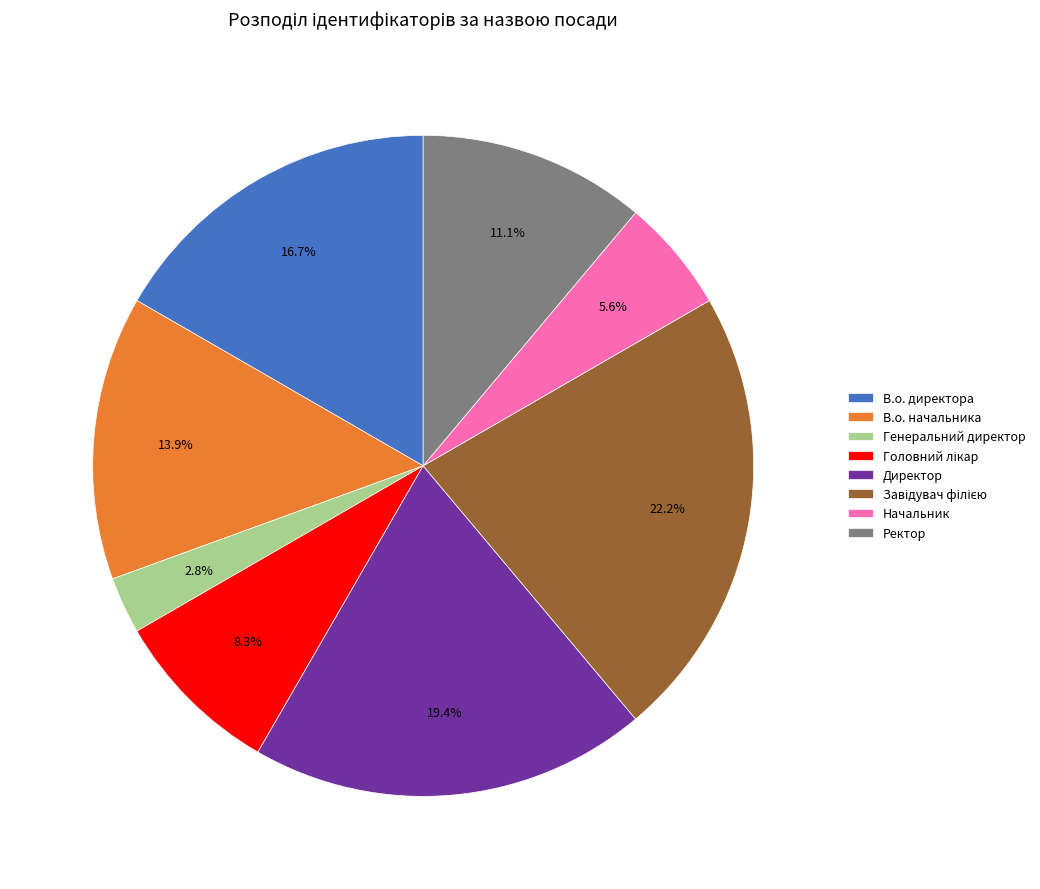

What percentage is the Ректор slice, to the nearest percent?

11%